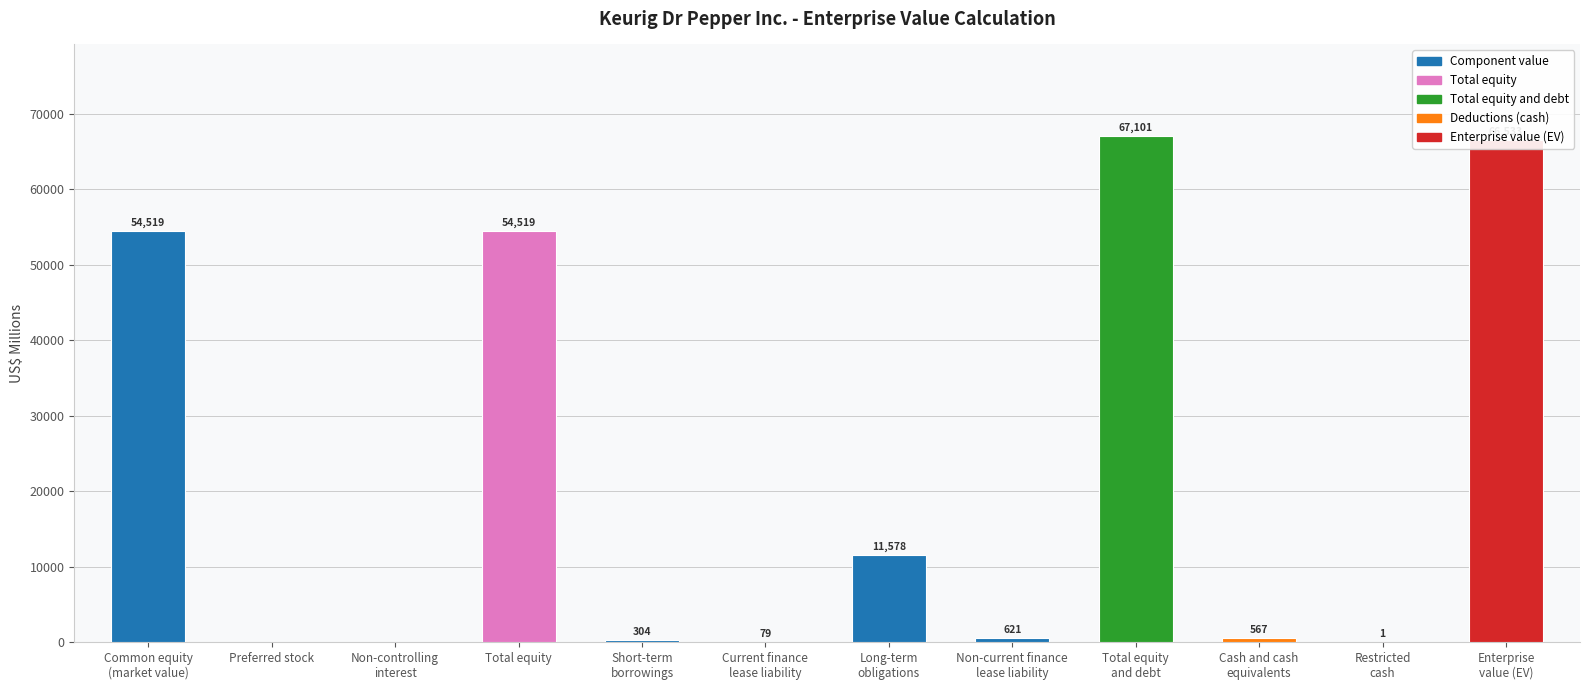

What is the sum of all values?

255822